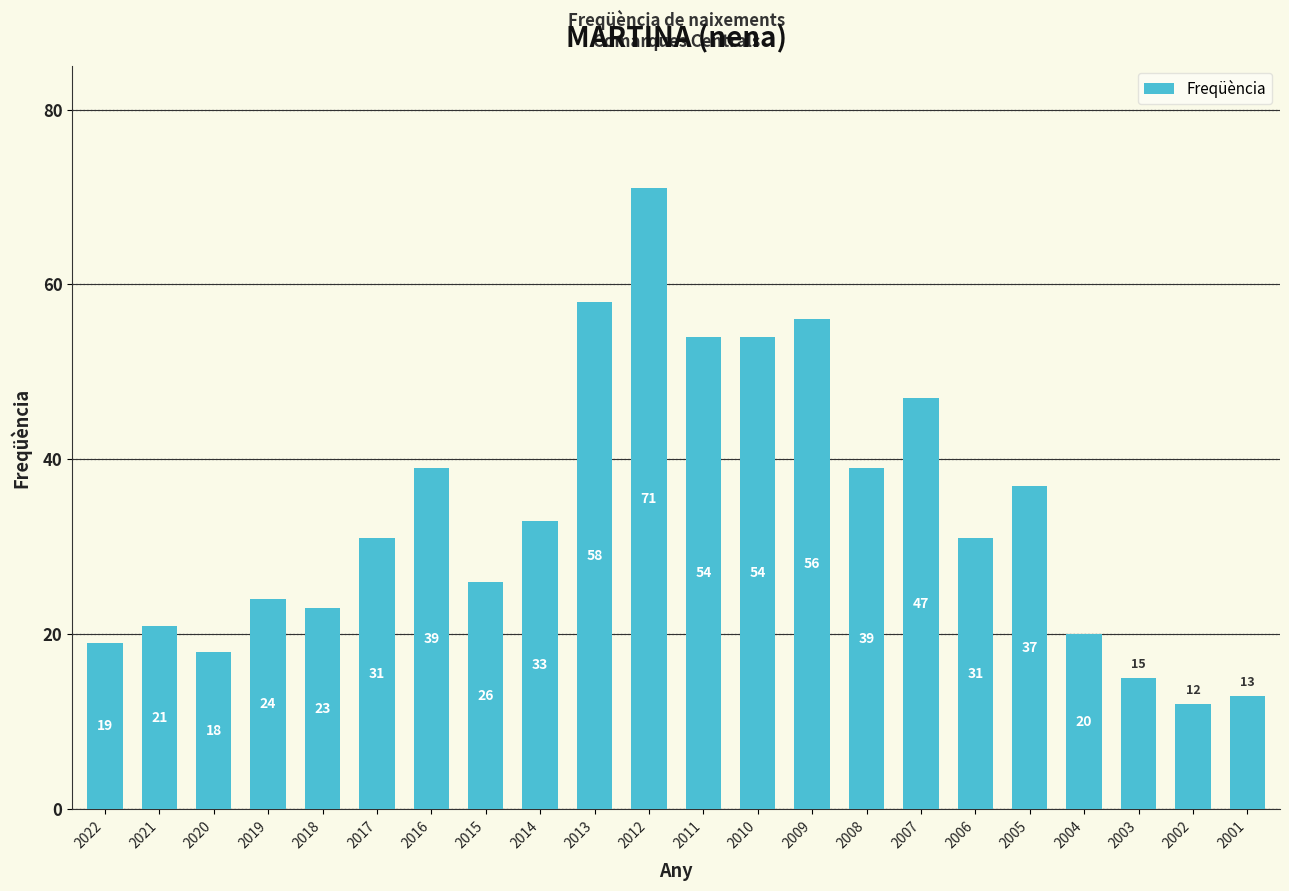

What is the sum of the values at 2011 and 2022?

73